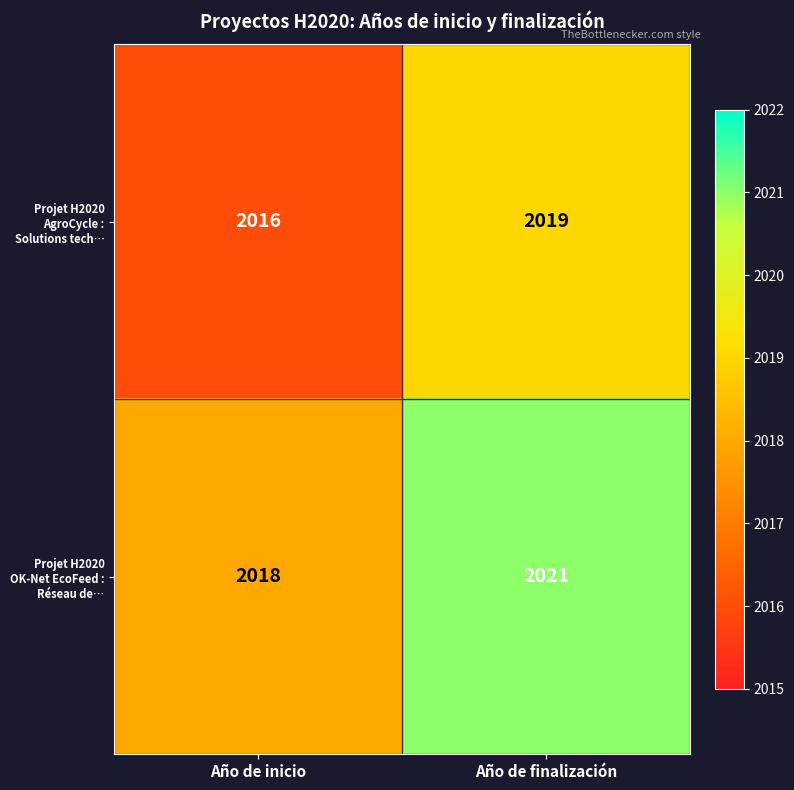

Read the Projet H2020 AgroCycle : Solutions tech… value at Año de inicio.

2016